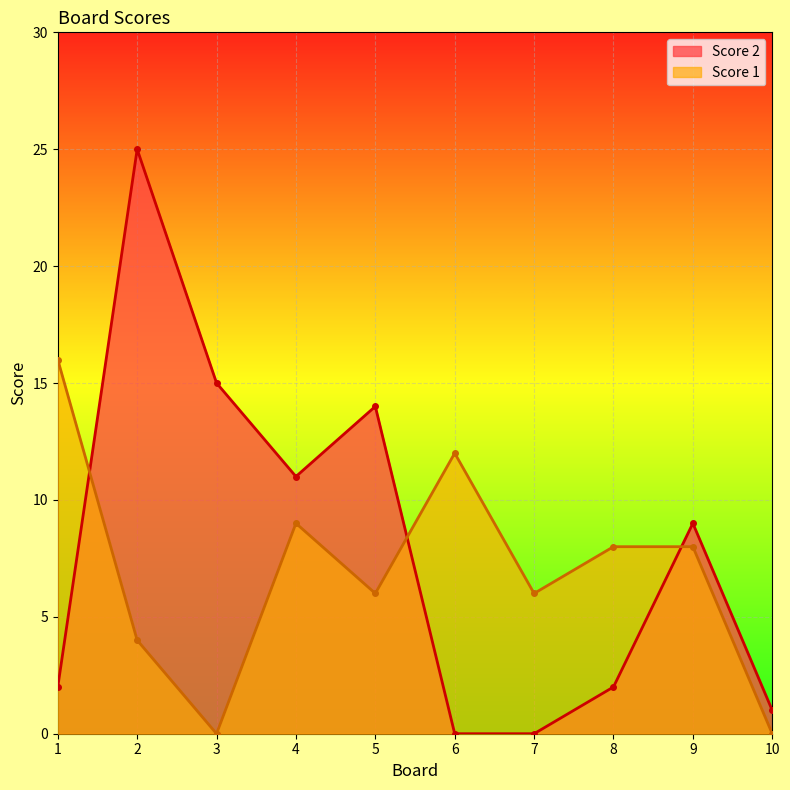

What are all the series names shown in the legend?

Score 2, Score 1